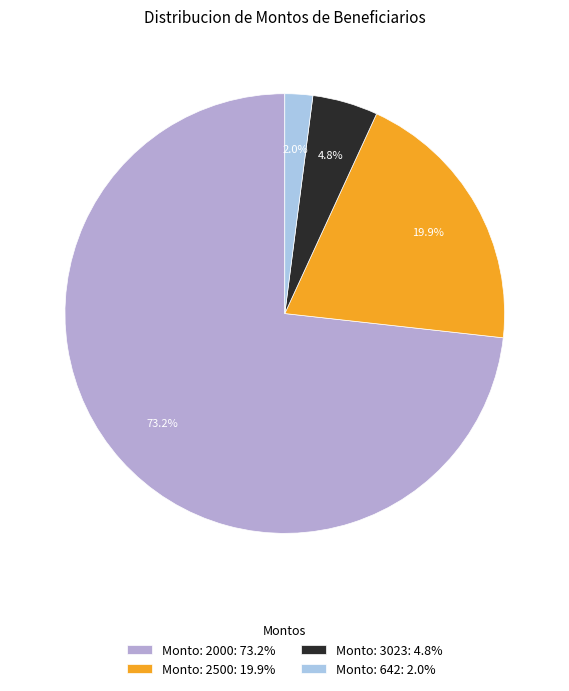

How many slices are in this pie chart?

4